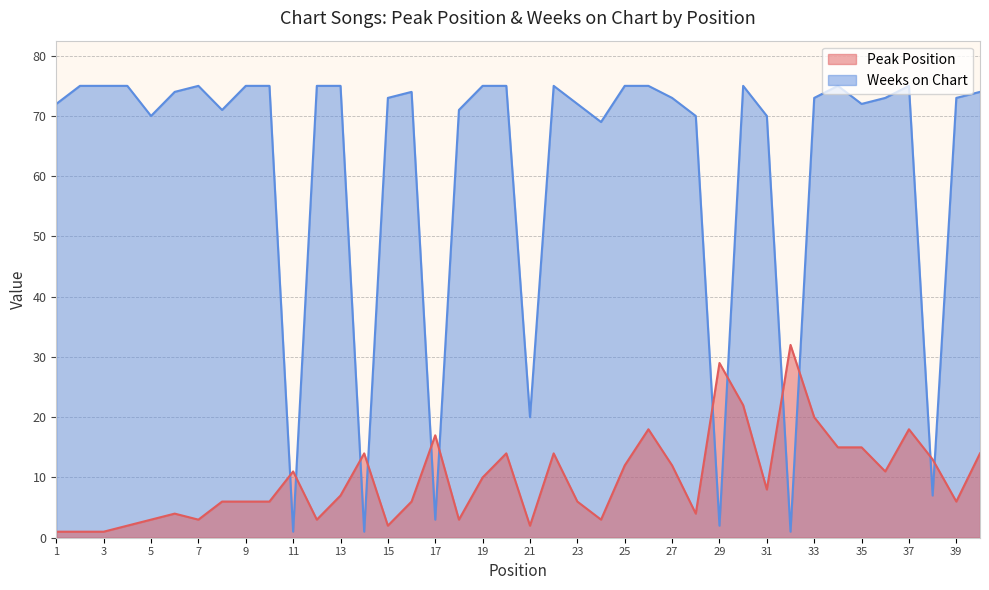

Count the number of categories in the chart.

40